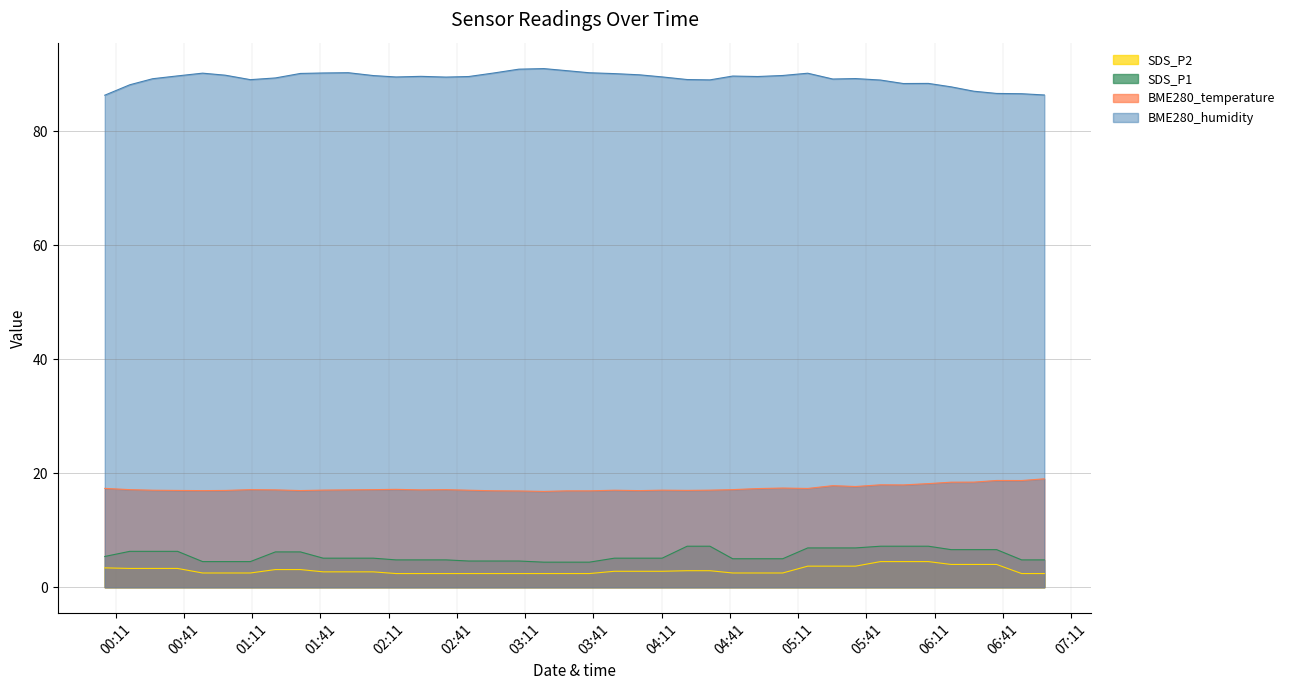

At 2023/09/02 06:59:15, list the series in order from largest to smallest.

BME280_humidity, BME280_temperature, SDS_P1, SDS_P2